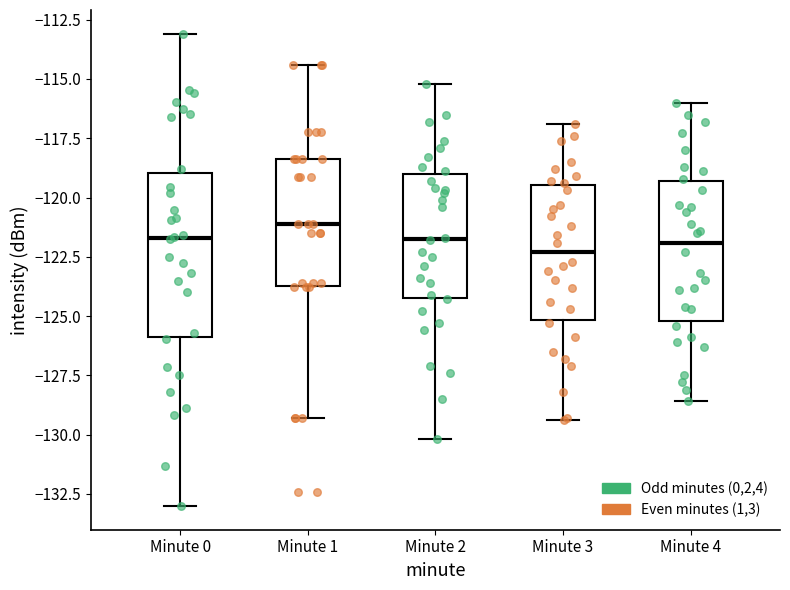

Where does the upper whisker of the box for Minute 0 end on the y-axis? The values are not printed on the chart, so give them approximately, as read against the axis.

-113.0